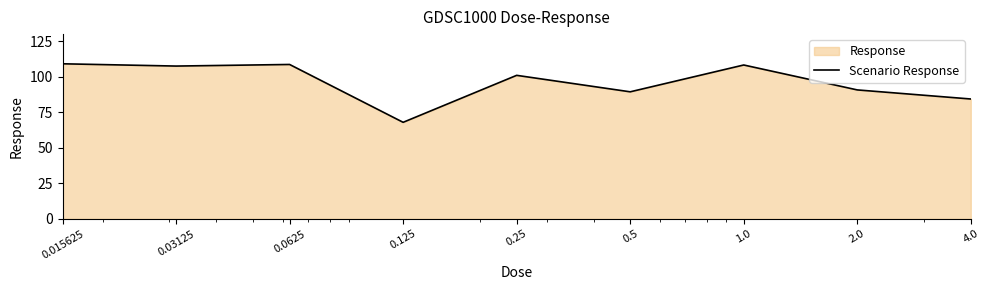

Is it true that the value at 0.5 is 89.4?

True